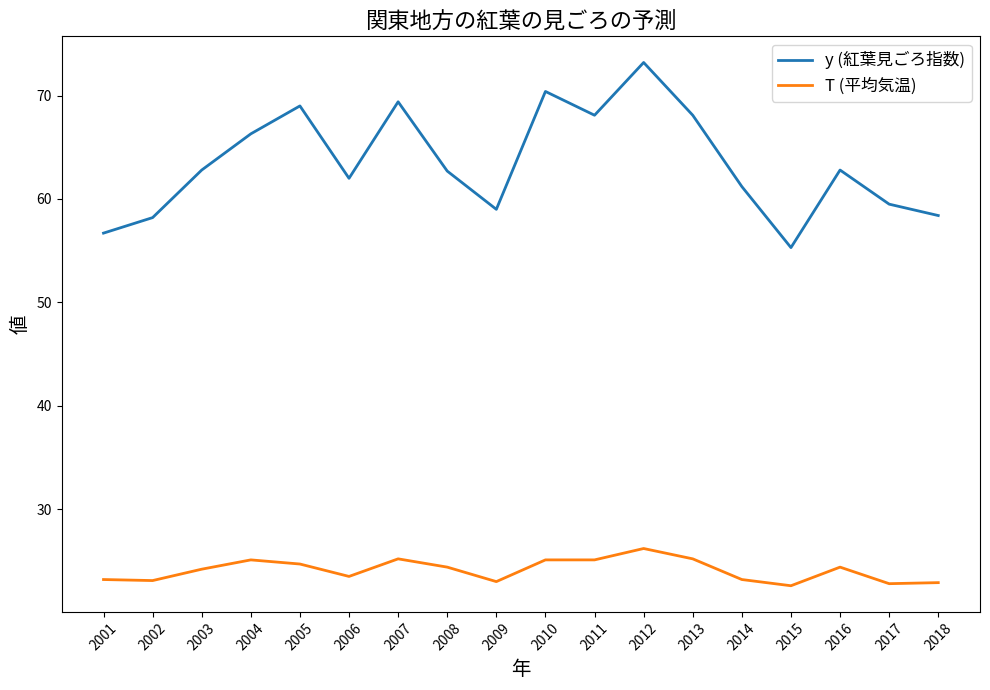

At which category is the sum across all series the highest?

2012